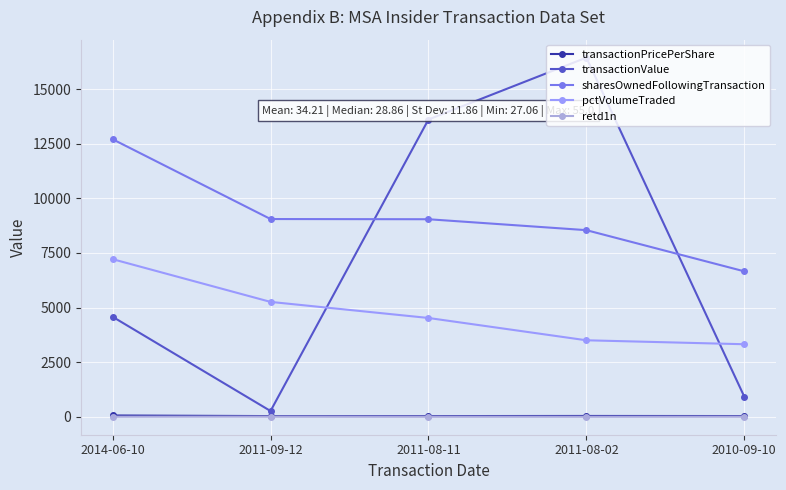

Between 2014-06-10 and 2011-09-12, which series saw the biggest shift?

transactionValue